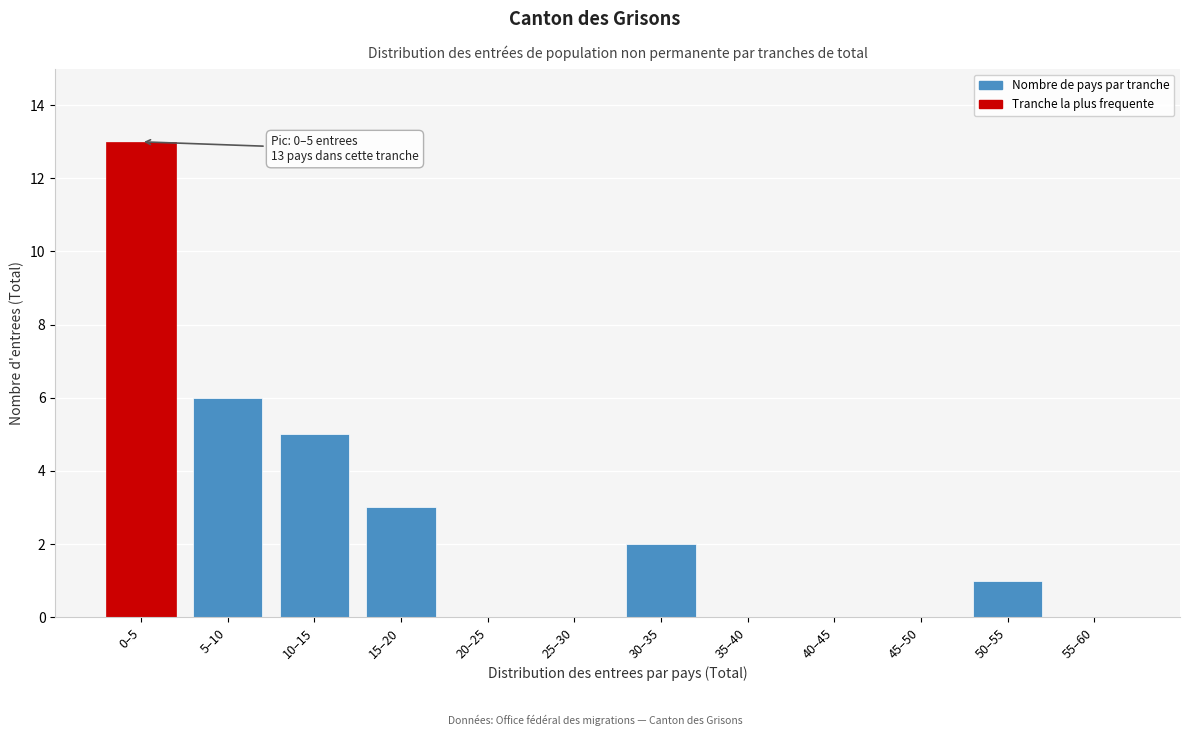

Reading left to right, transcribe all the data shown in this chart.

0–5=13	5–10=6	10–15=5	15–20=3	20–25=0	25–30=0	30–35=2	35–40=0	40–45=0	45–50=0	50–55=1	55–60=0